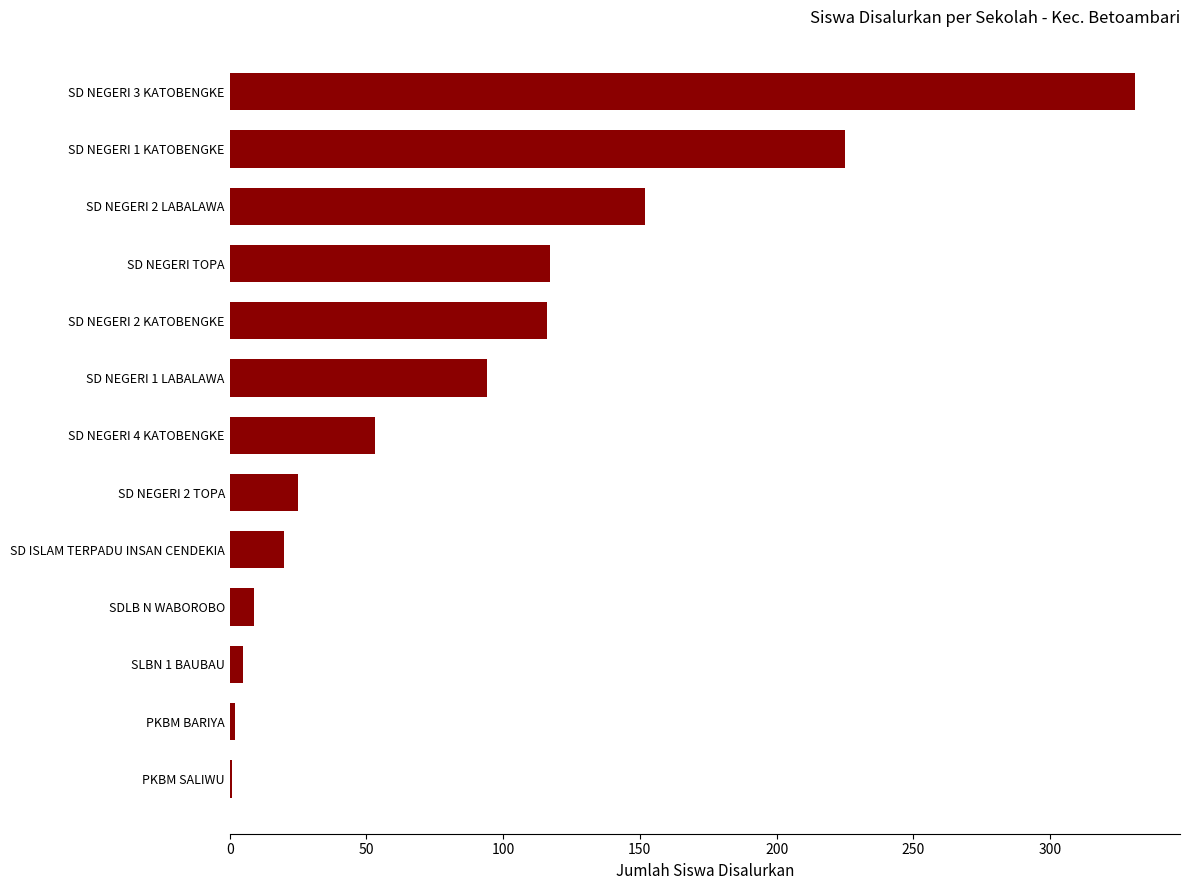

Is it true that the value at SD ISLAM TERPADU INSAN CENDEKIA is 20?

True